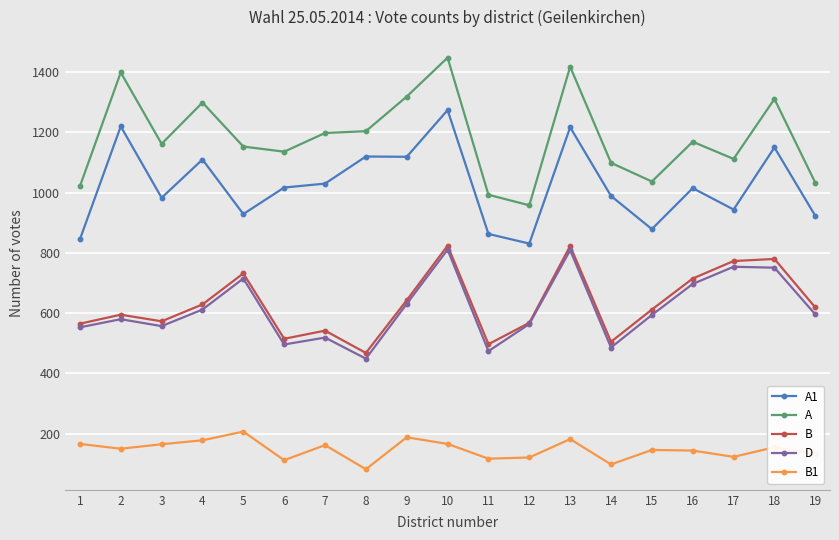

True or false: D and A1 cross at least once.

False